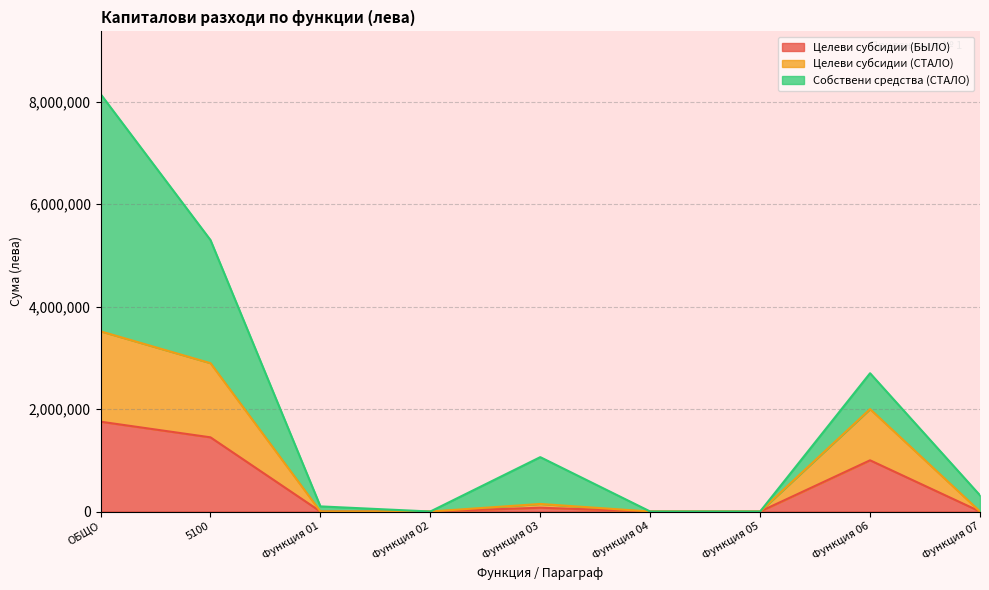

What is the difference between the Целеви субсидии (БЫЛО) values at Функция 01 and Функция 06?

1000000